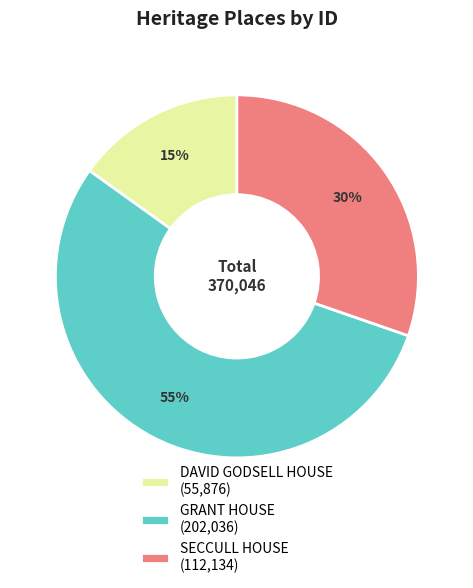

To the nearest percent, what percentage of the pie is GRANT HOUSE?

55%